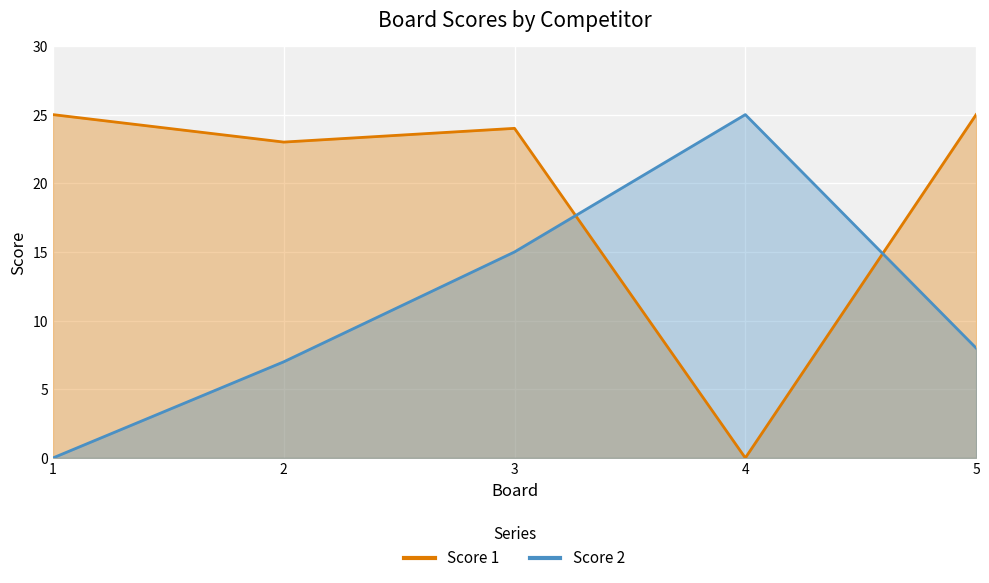

What is the difference between the maximum and minimum values in the Score 1 series?

25